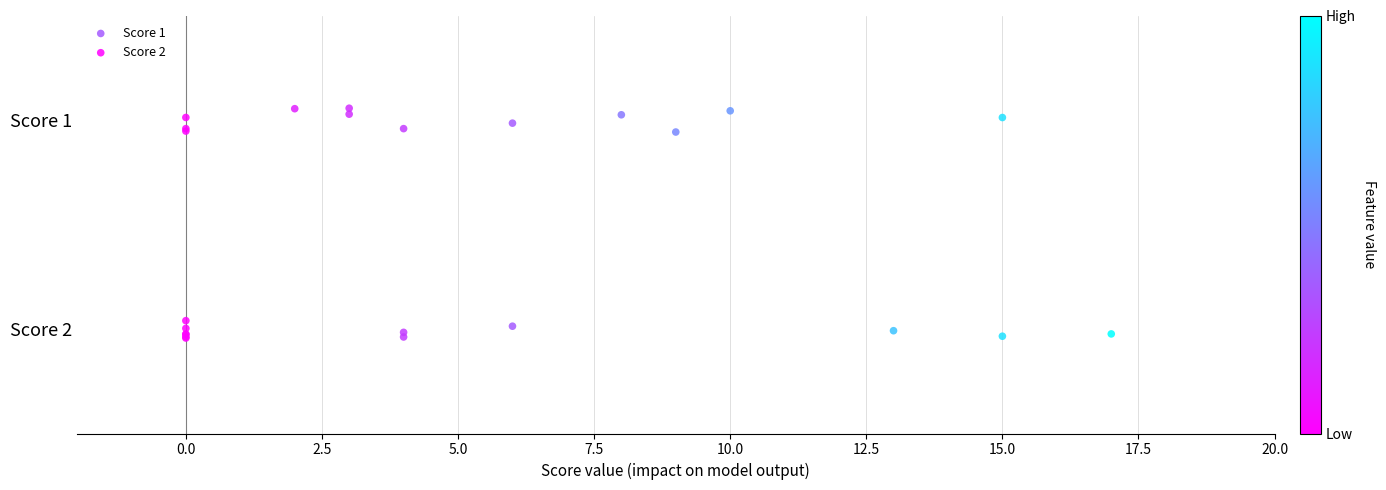

What are all the series names shown in the legend?

Score 1, Score 2